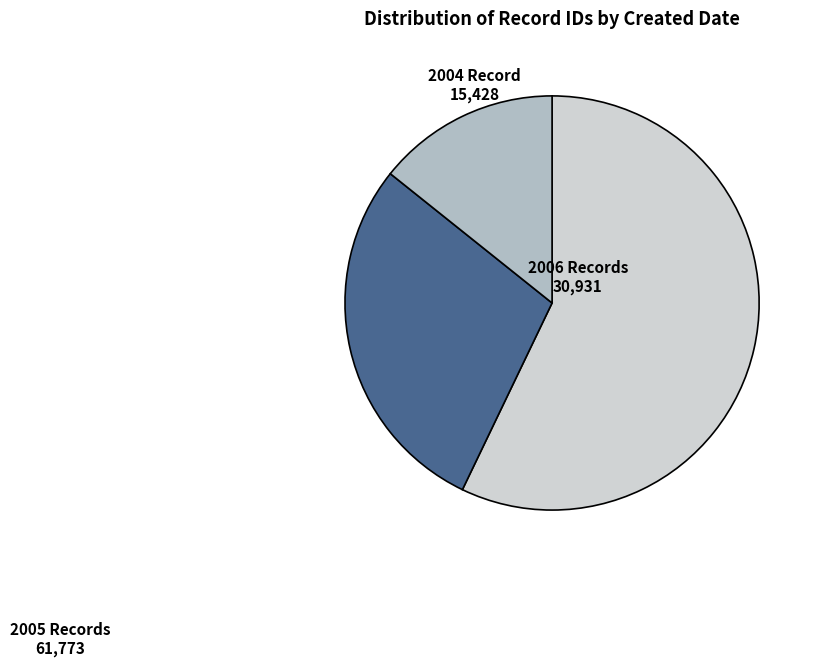

How many segments does this pie chart have?

3